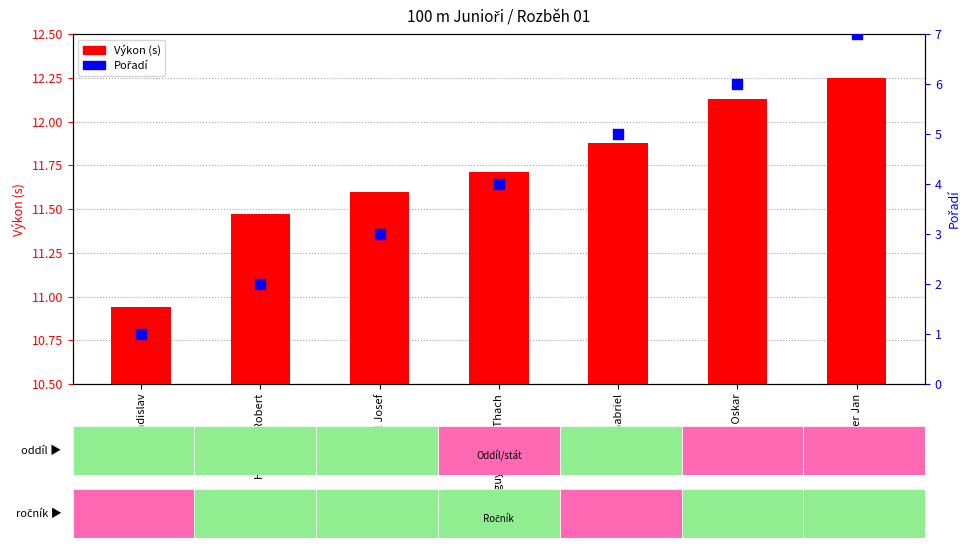

Which series contains the highest Y value?

Výkon